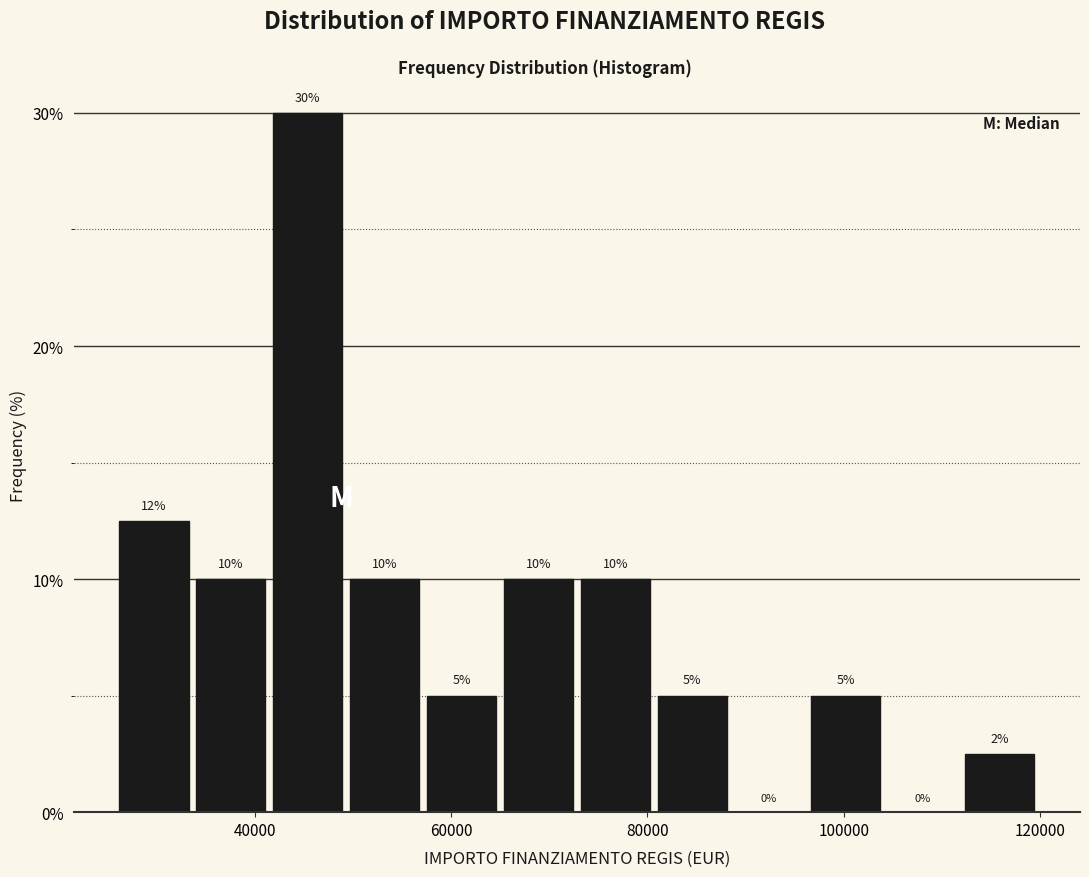

Around what value on the x-axis is the tallest bar? Give the approximate position of its centre, as read against the axis.

46000